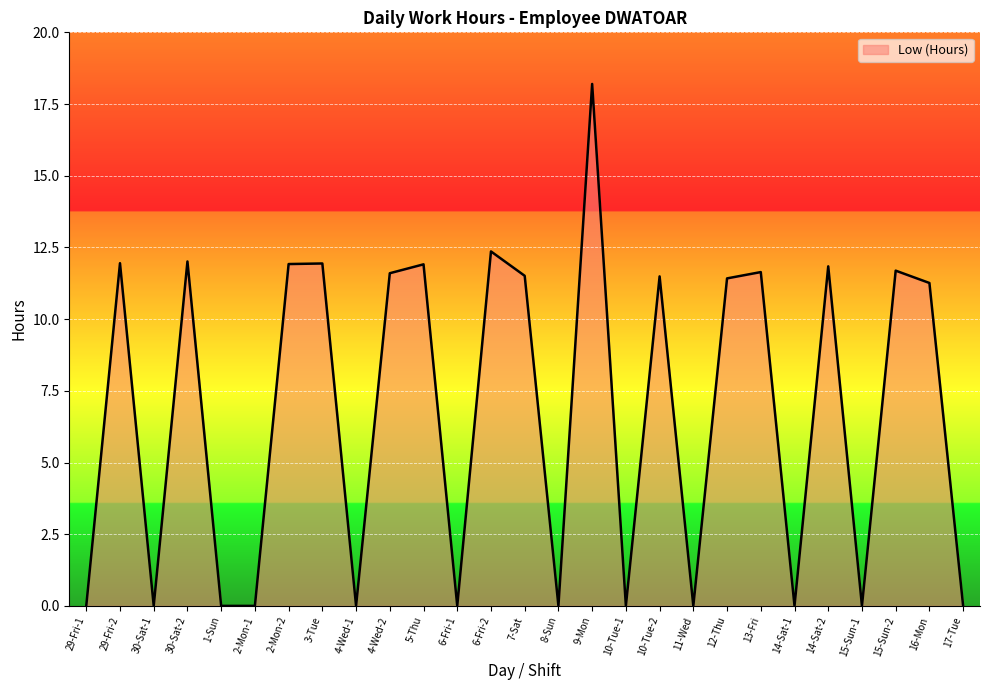

What position from the right is 13-Fri?

7